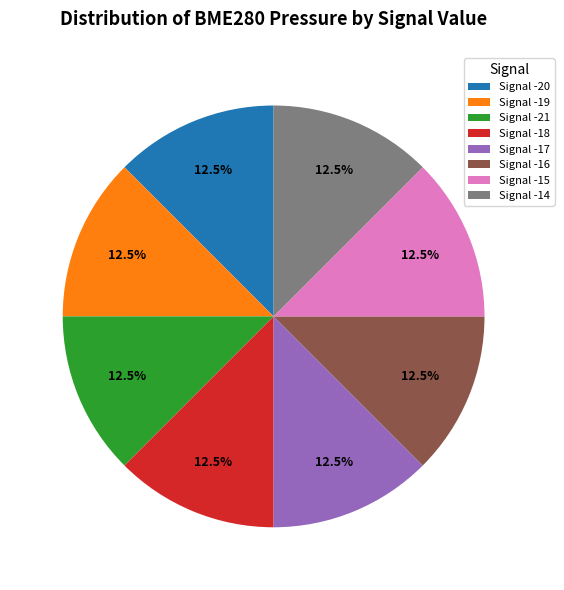

Is there a majority slice in this chart?

No